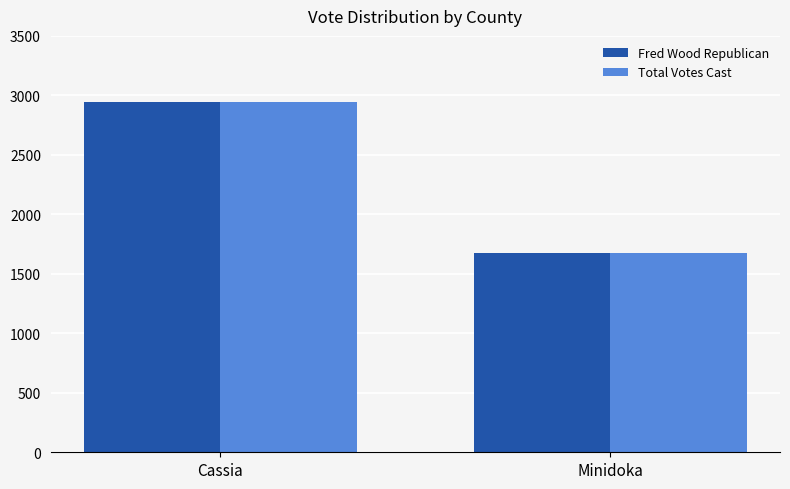

Does the chart contain stacked bars?

No